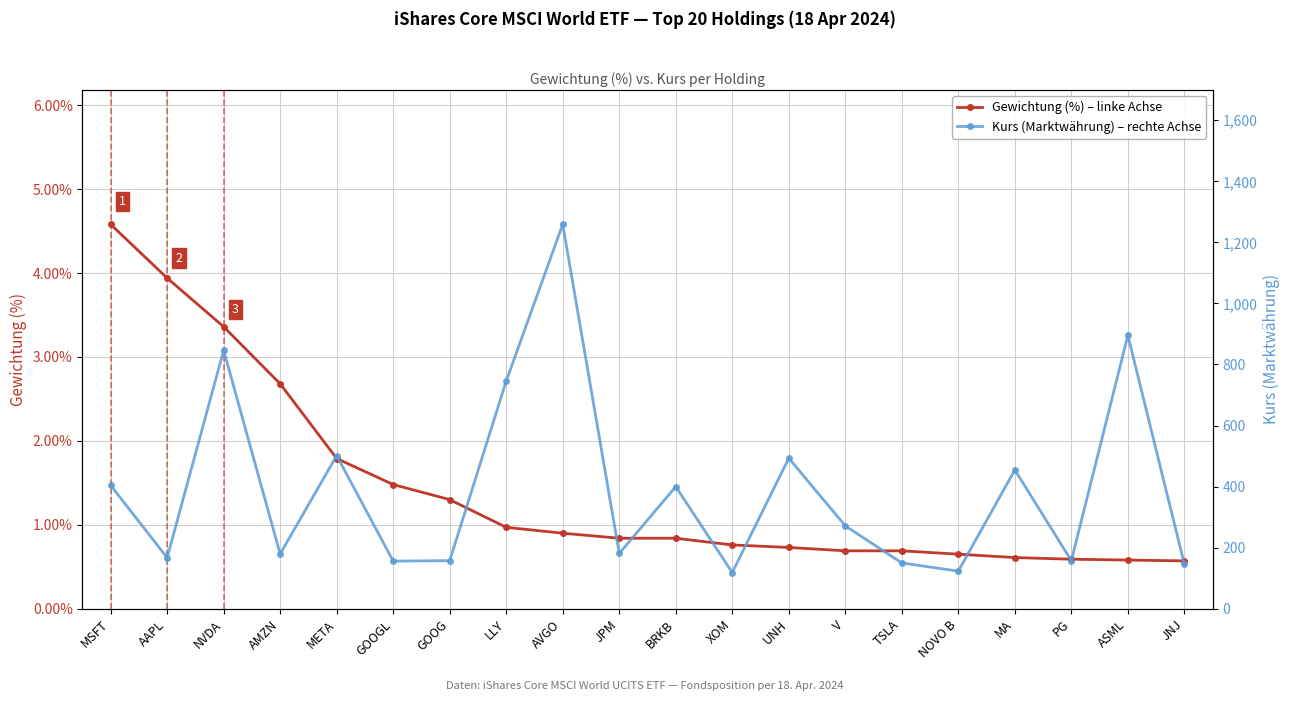

True or false: Gewichtung (%) – linke Achse and Kurs (Marktwährung) – rechte Achse intersect in this chart.

False